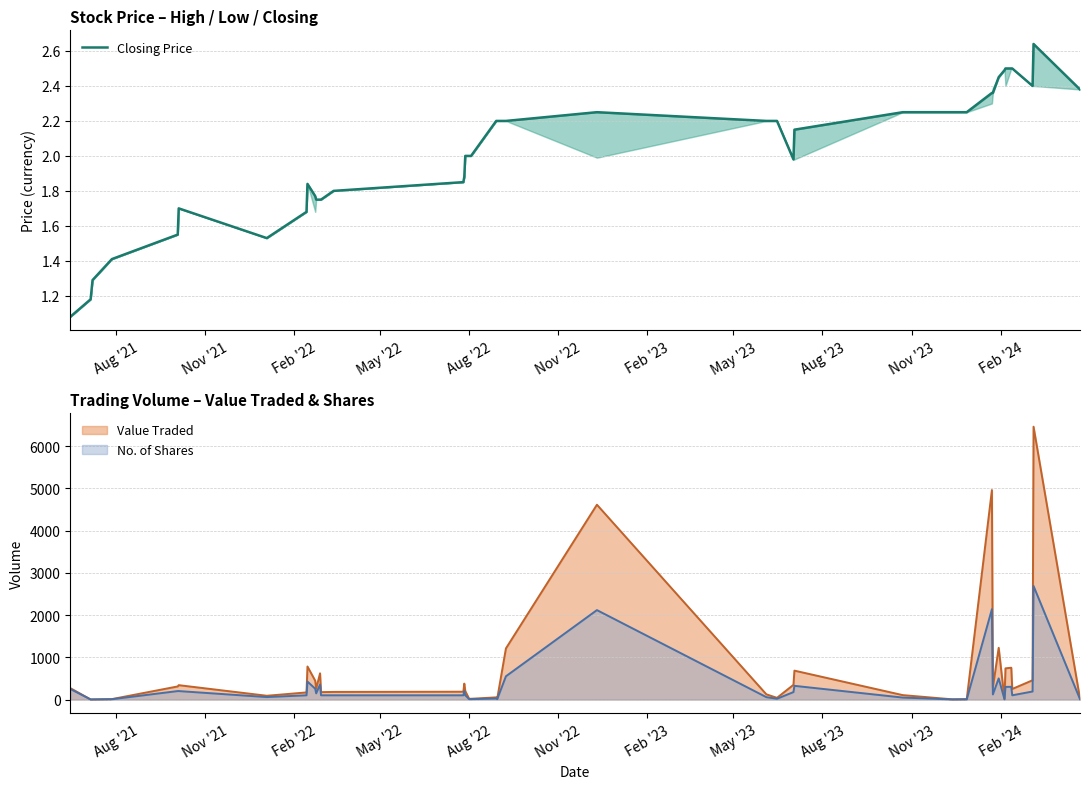

Which label corresponds to the smallest value in the chart?

Aug '21